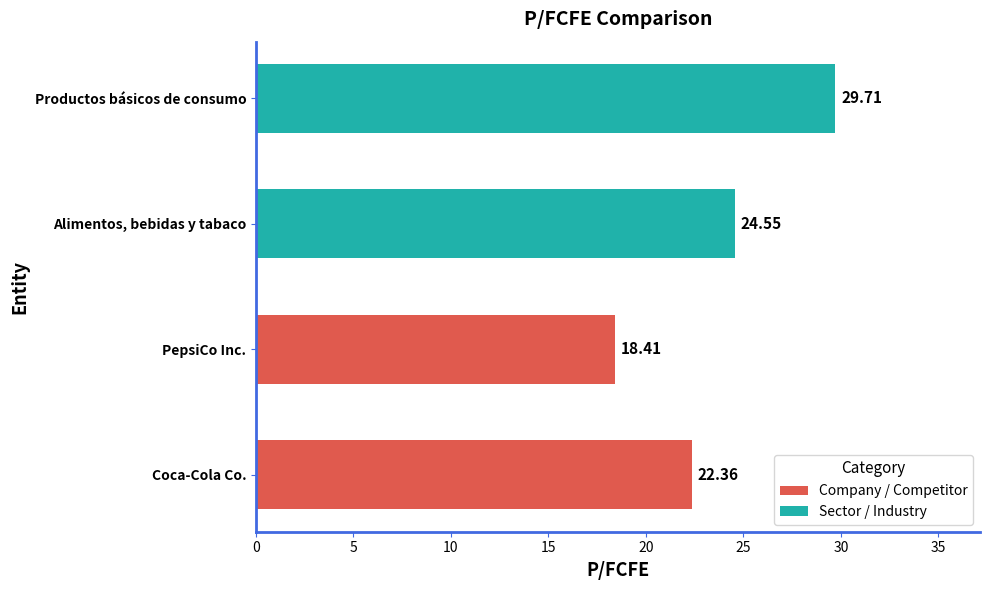

What is the sum of all values?

95.0